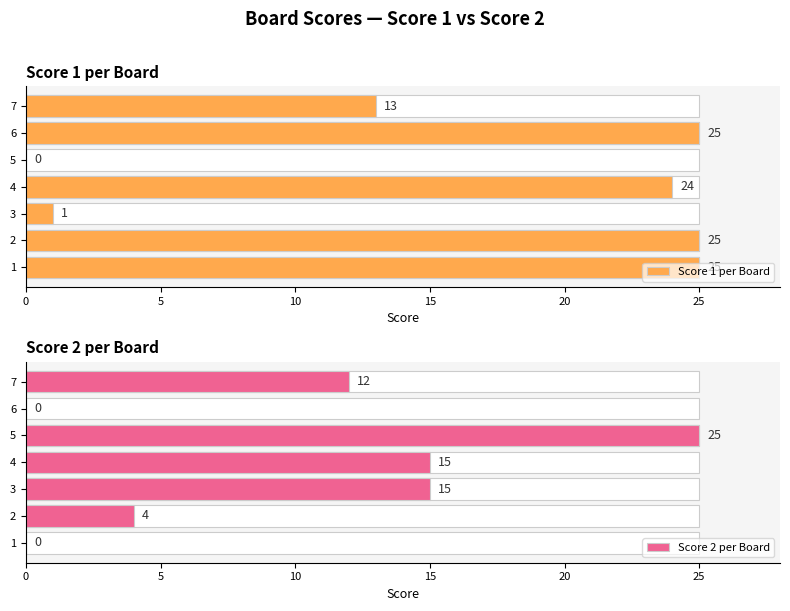

How many Score 2 per Board values are between 0 and 15?

6